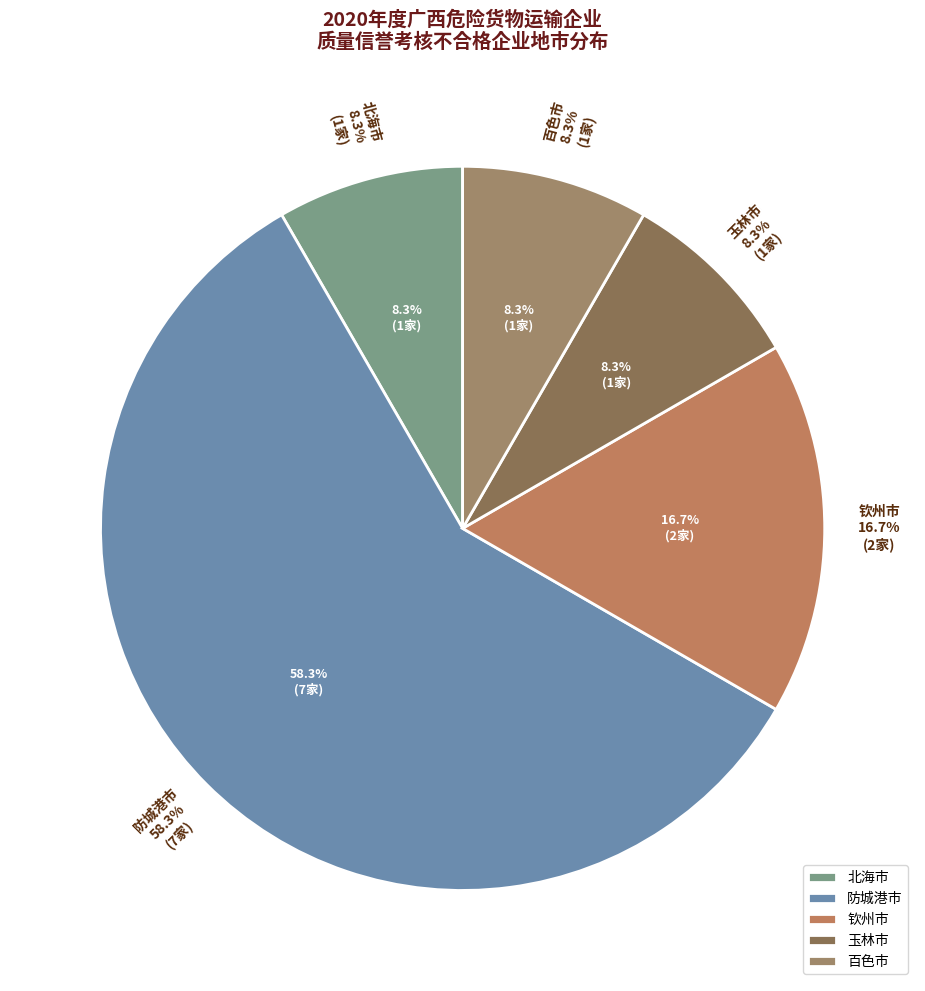

What percentage do 百色市 and 钦州市 together represent?

25.0%